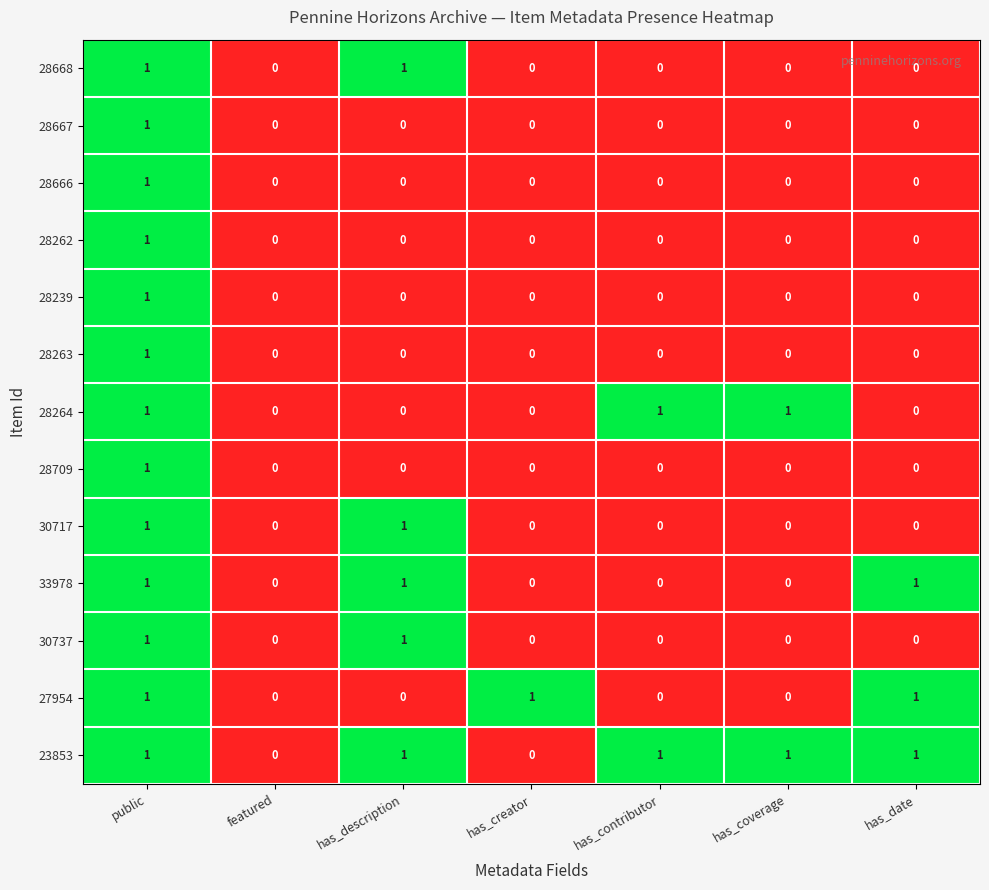

The value of 28263 at has_date is 0. True or false?

True